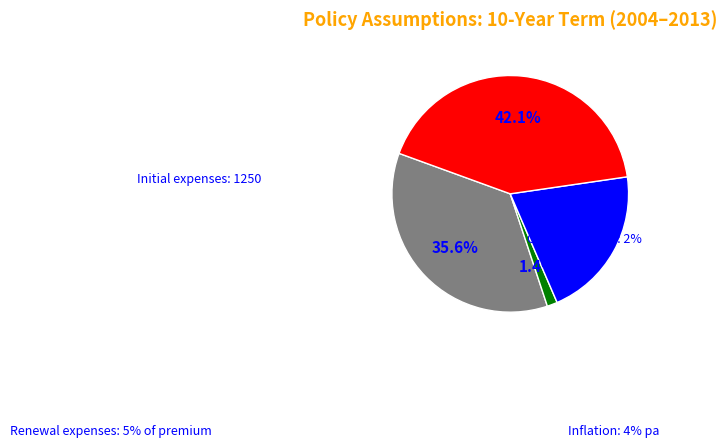

Does any single category account for the majority?

No